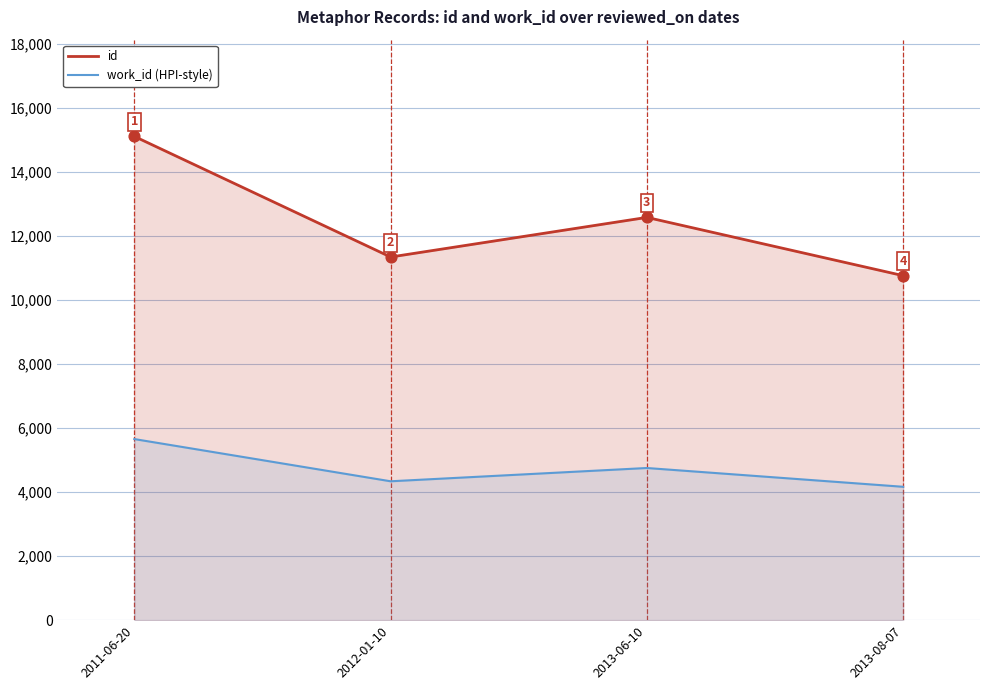

Which series has the largest Y range (max minus min)?

id